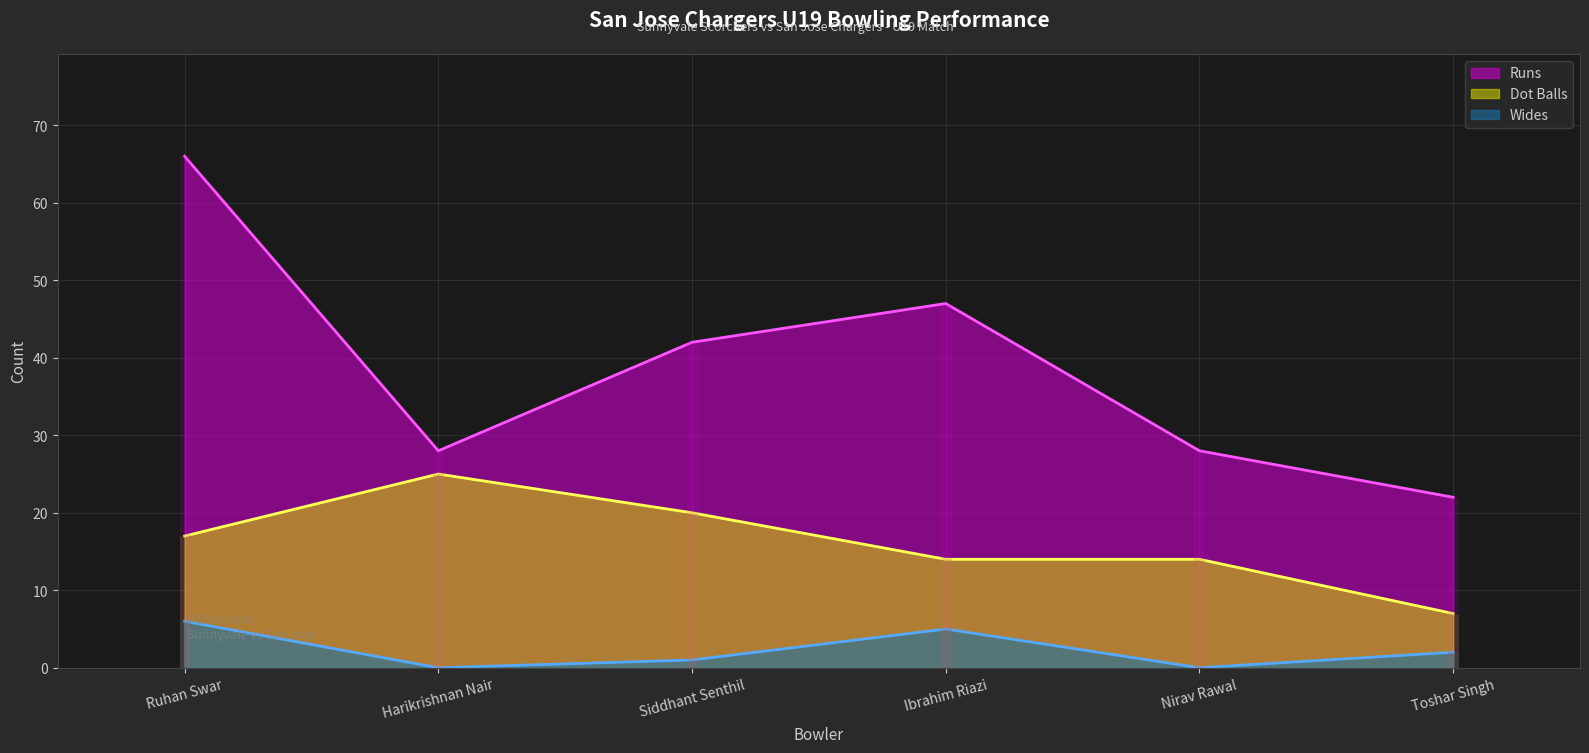

How many lines are shown in the chart?

3